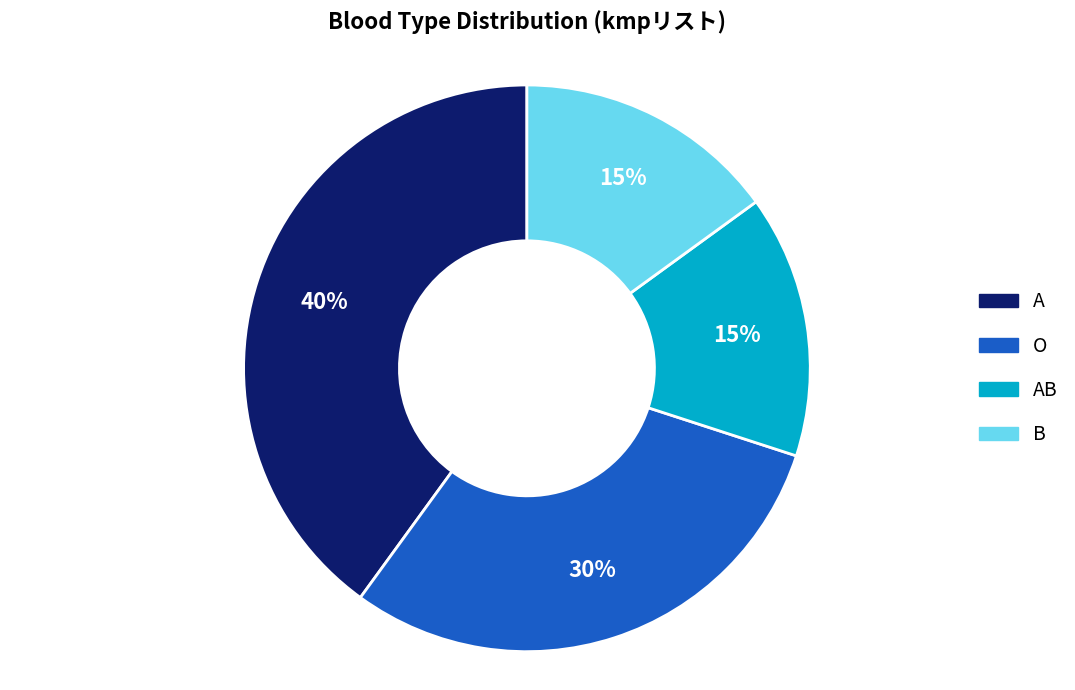

The O slice represents 30% of the pie. True or false?

True